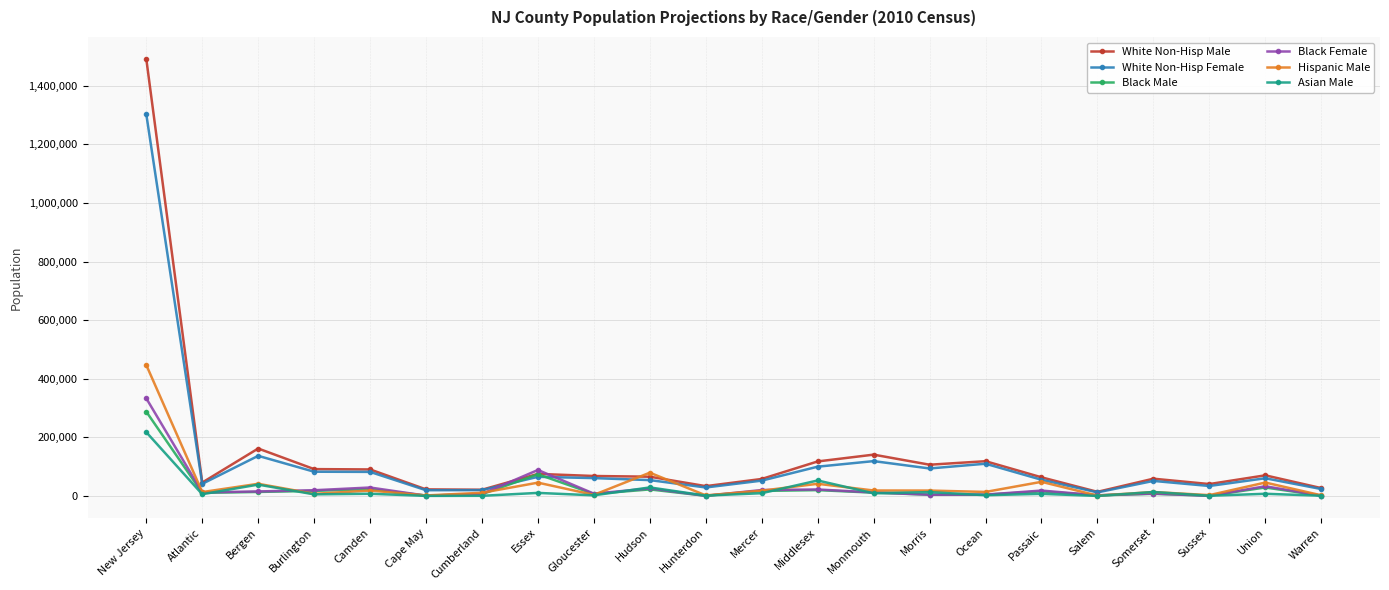

Which series has the largest total across all categories?

White Non-Hisp Male